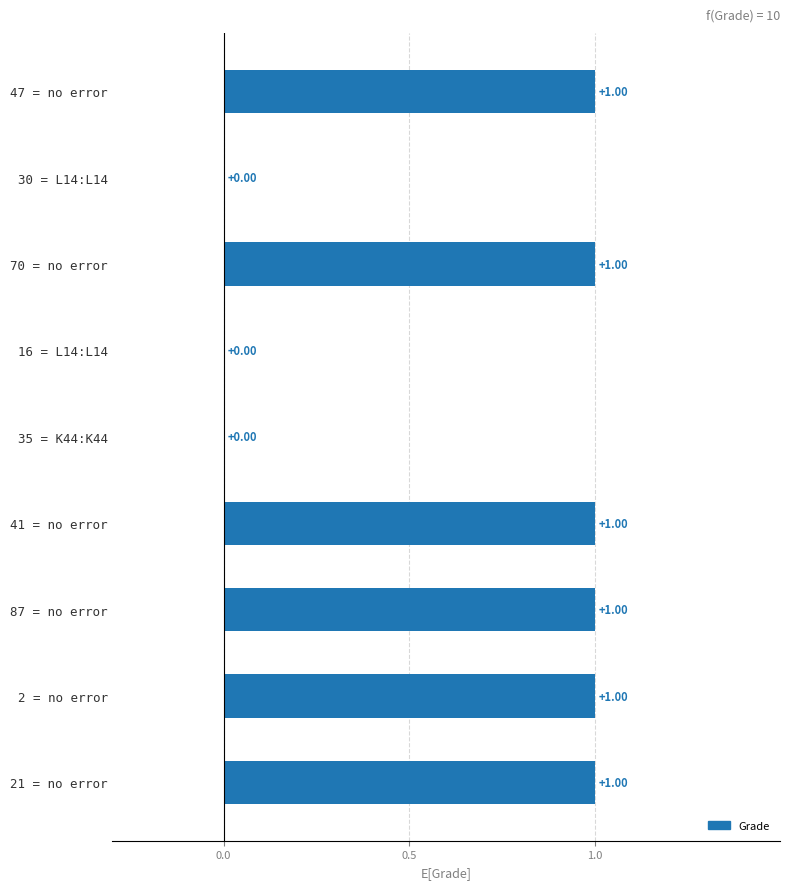

What is the sum of all values?

6